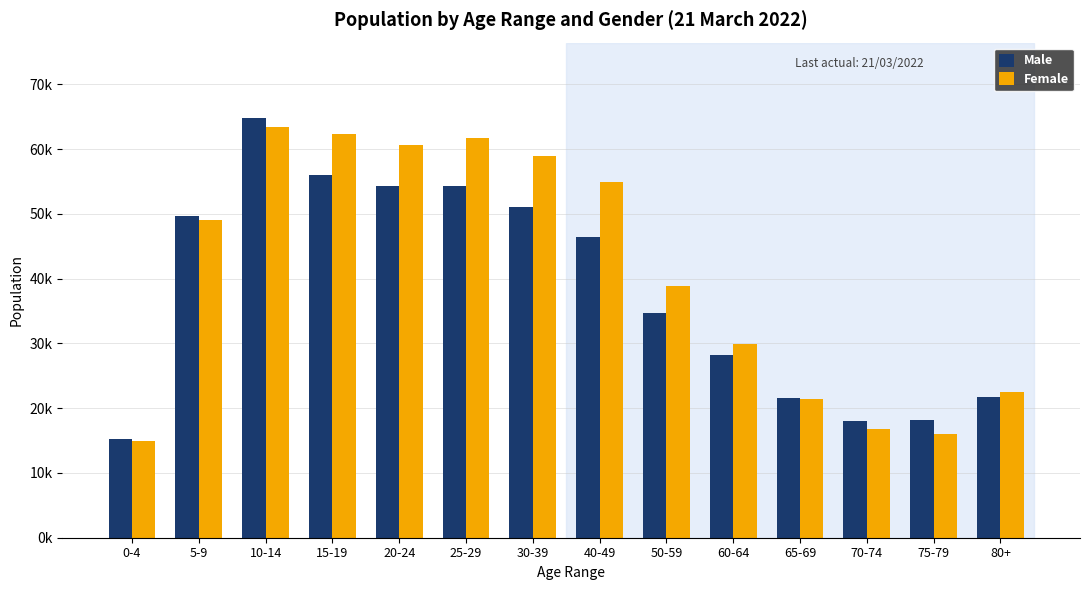

At 0-4, list the series in order from largest to smallest.

Male, Female